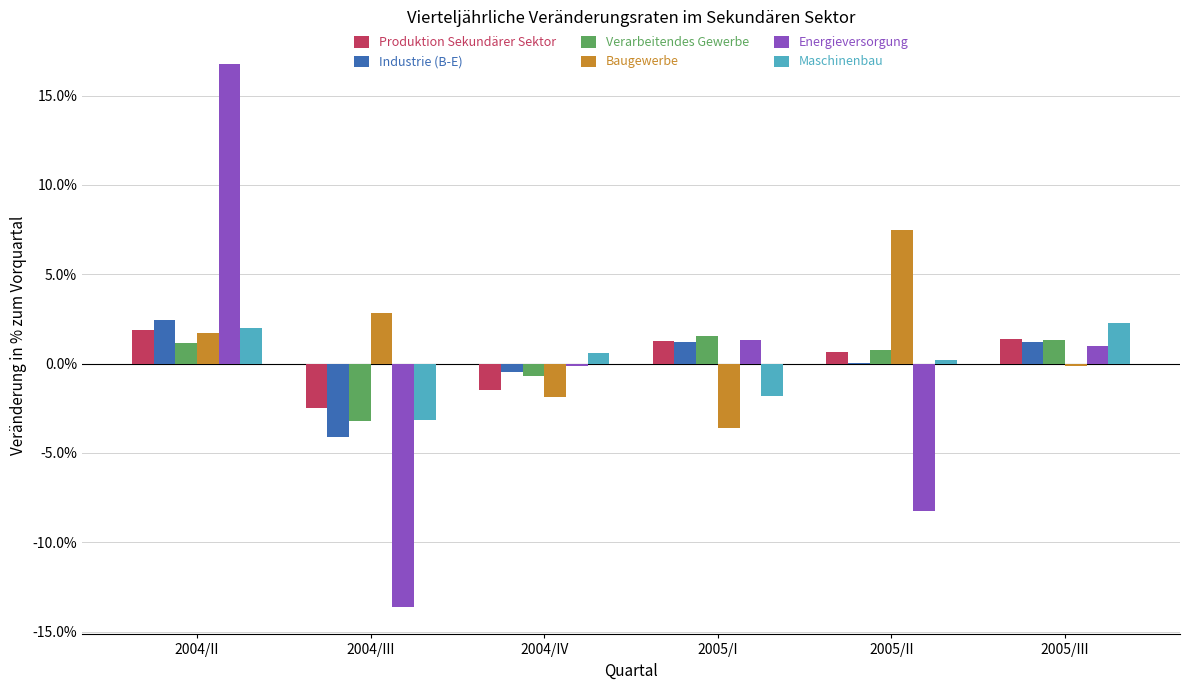

Which series changed the most between 2005/II and 2005/III?

Energieversorgung